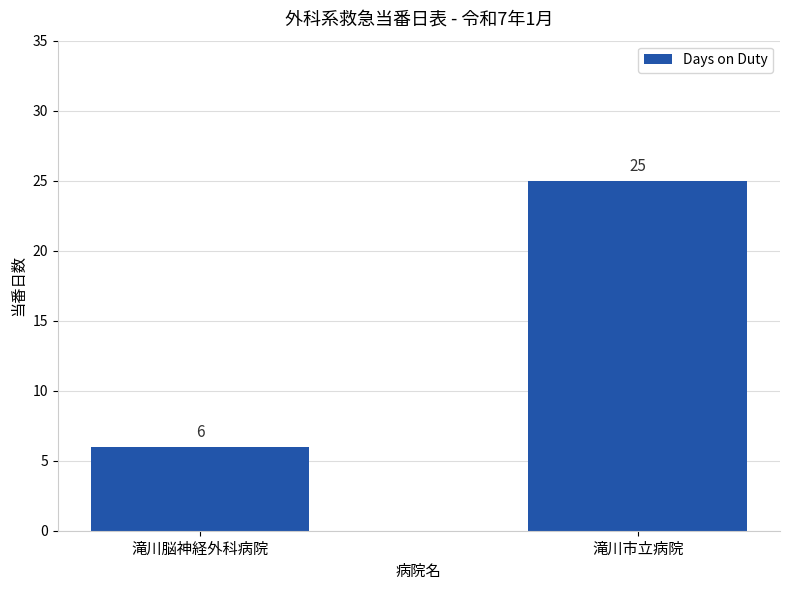

What is the label of the 1st bar from the left?

滝川脳神経外科病院